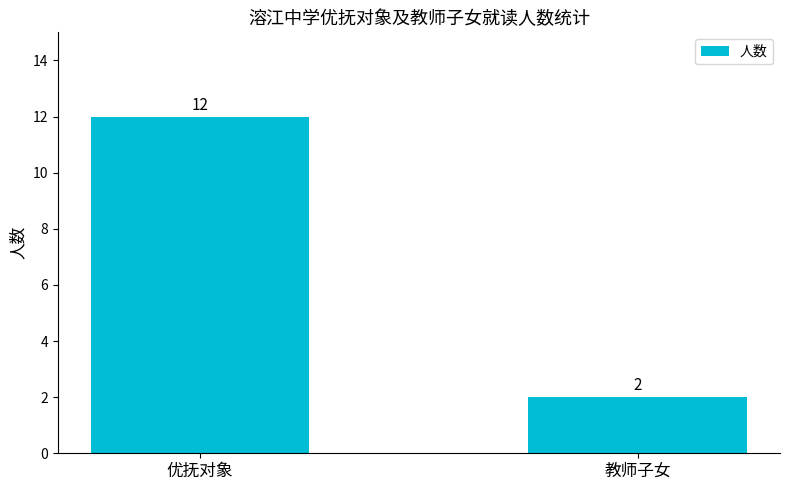

List the labels in order of value, largest first.

优抚对象, 教师子女